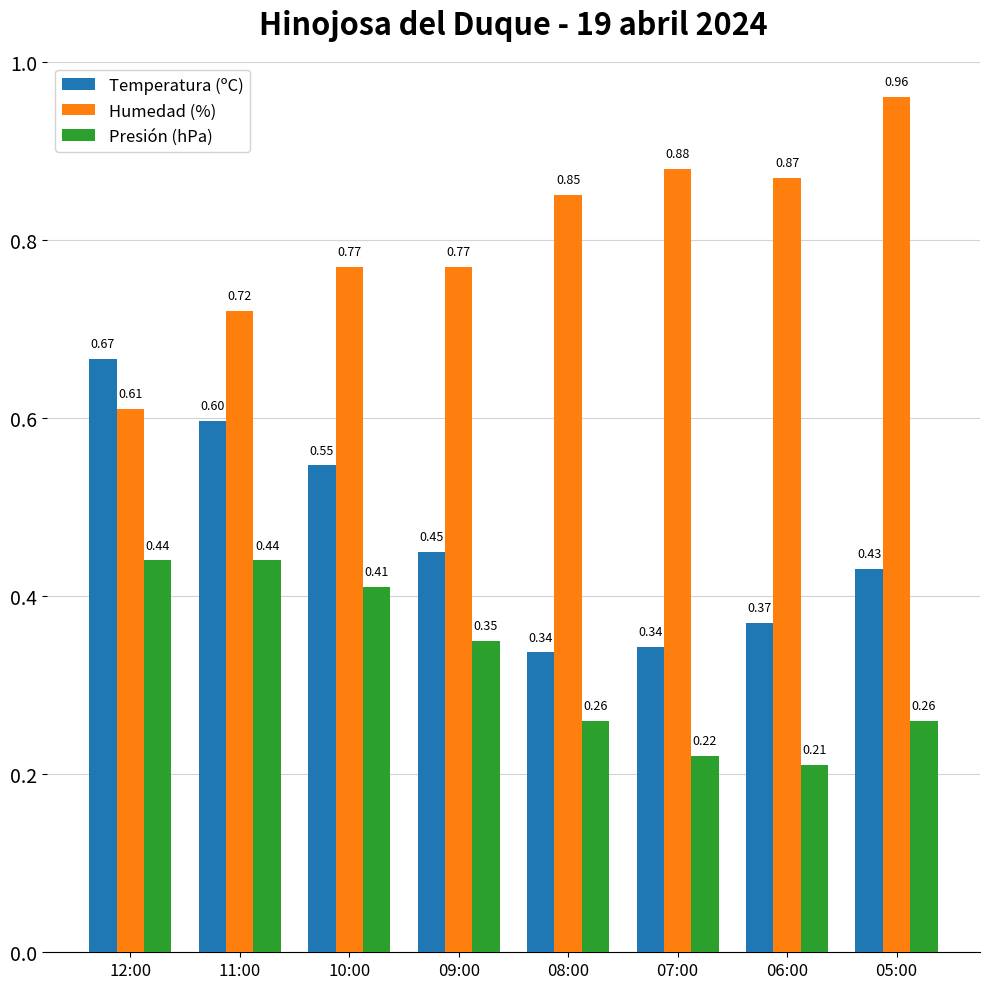

What is the sum of the Temperatura (ºC) values at 11:00 and 12:00?

1.3